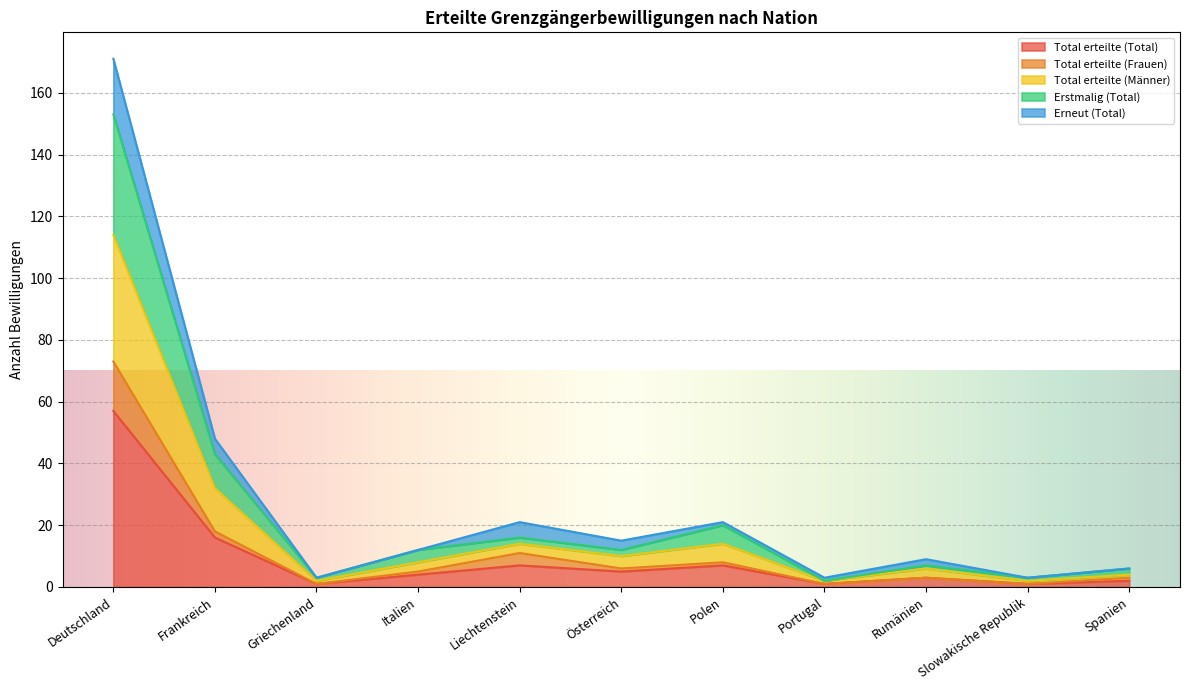

Which series has the largest range (max minus min)?

Total erteilte (Total)